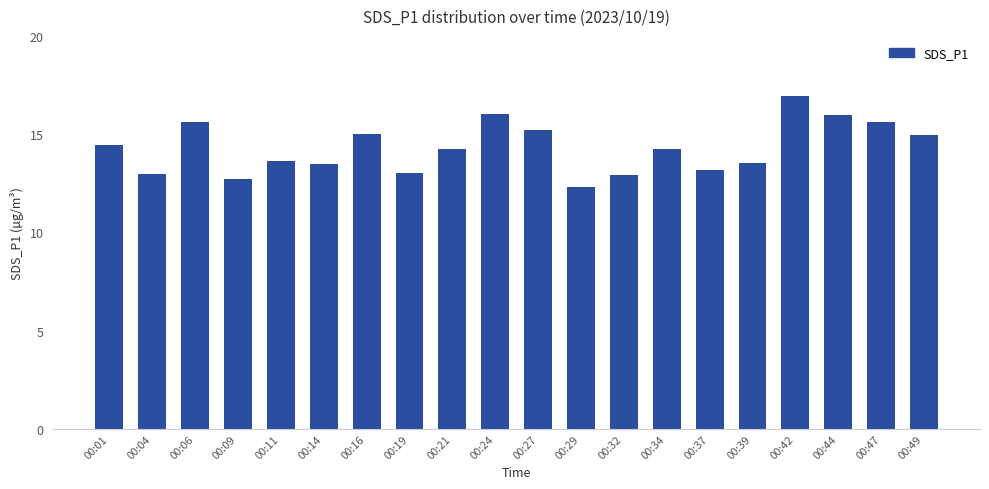

At which label does the data first exceed 14?

00:01